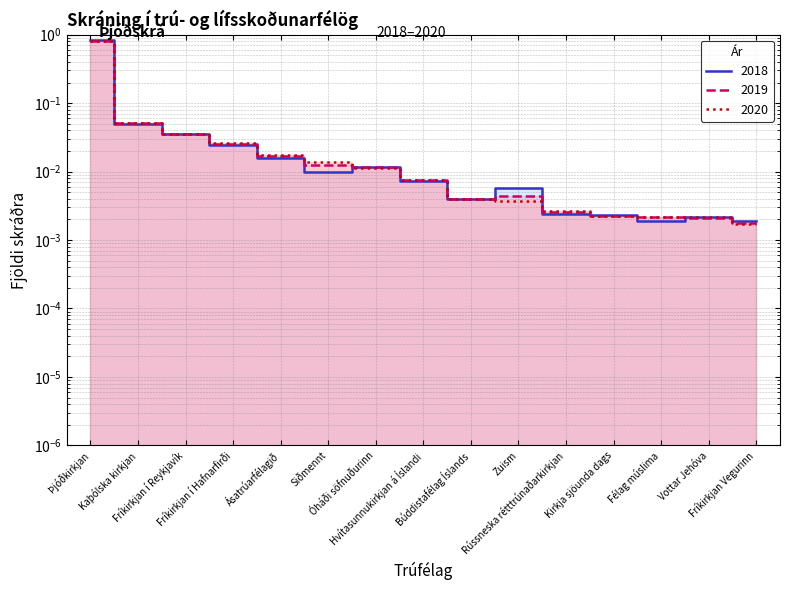

At which category is the sum across all series the highest?

Þjóðkirkjan